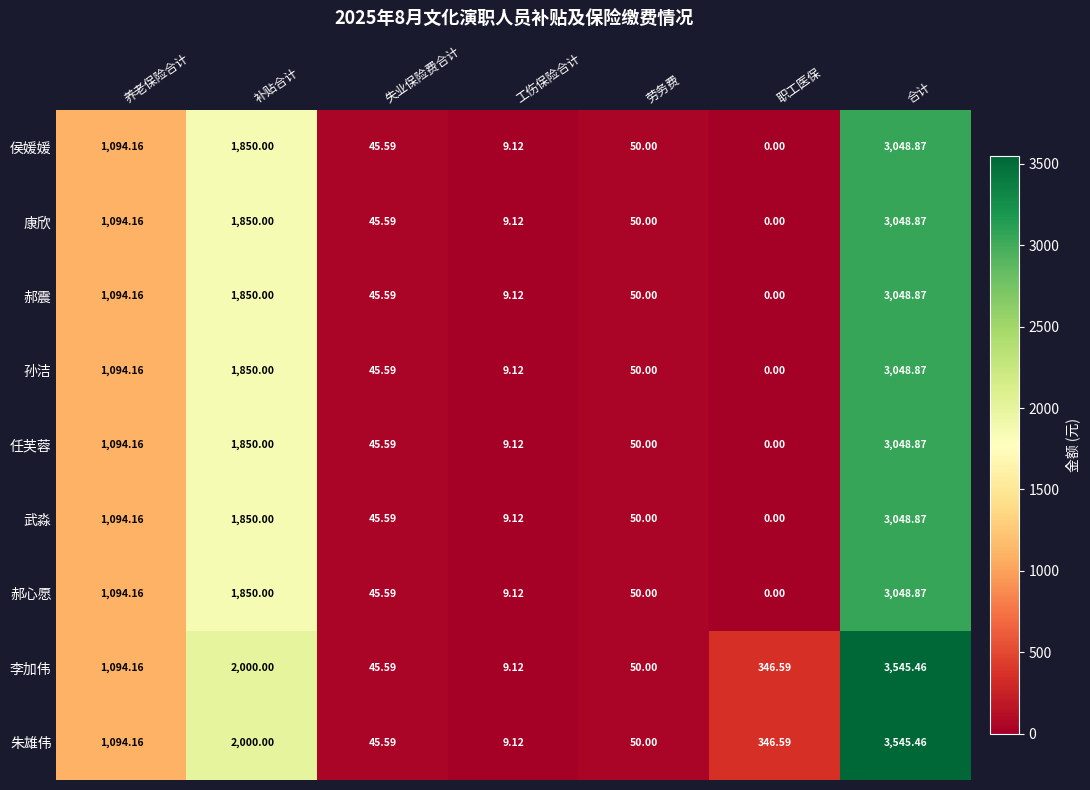

List the labels in order of 郝震 value, largest first.

合计, 补贴合计, 养老保险合计, 劳务费, 失业保险费合计, 工伤保险合计, 职工医保